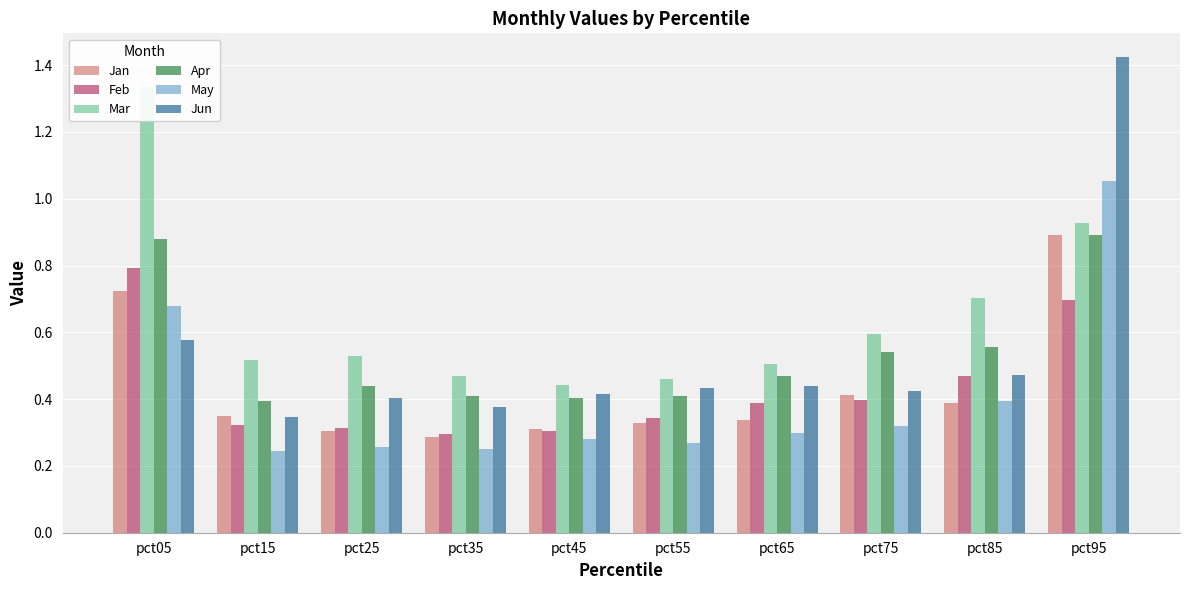

Count the number of data series in this chart.

6